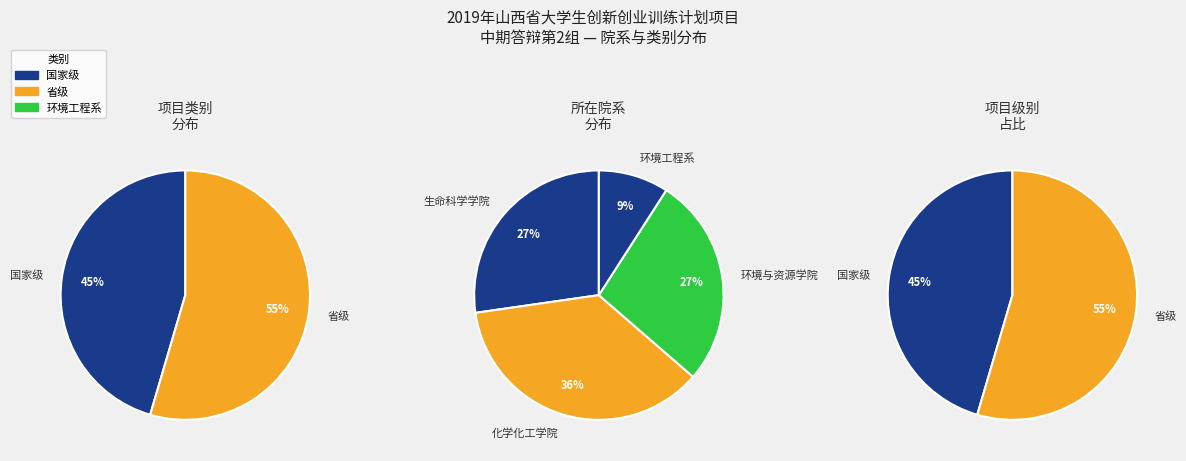

Does 省级 account for over 50% of the chart?

Yes